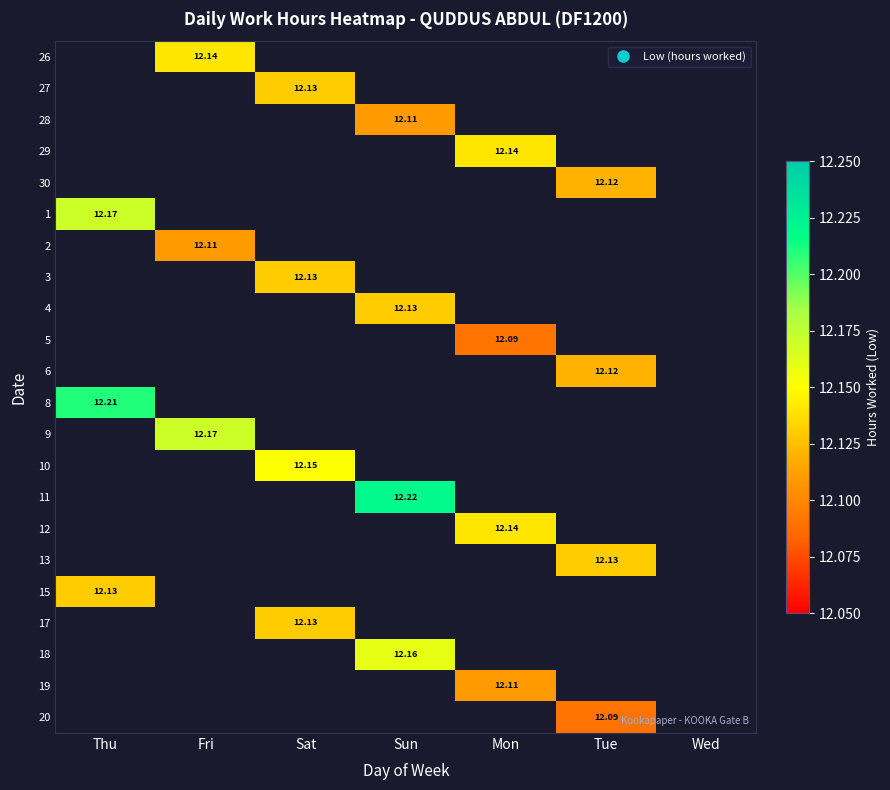

How many data points in 11 are above 12?

1